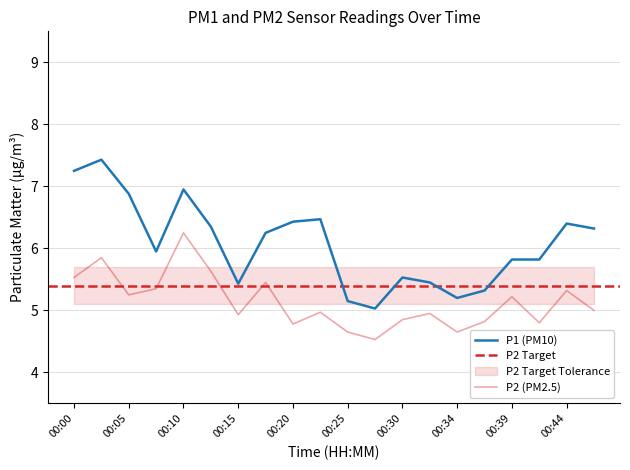

Between 00:10 and 00:44, which is larger?

00:10